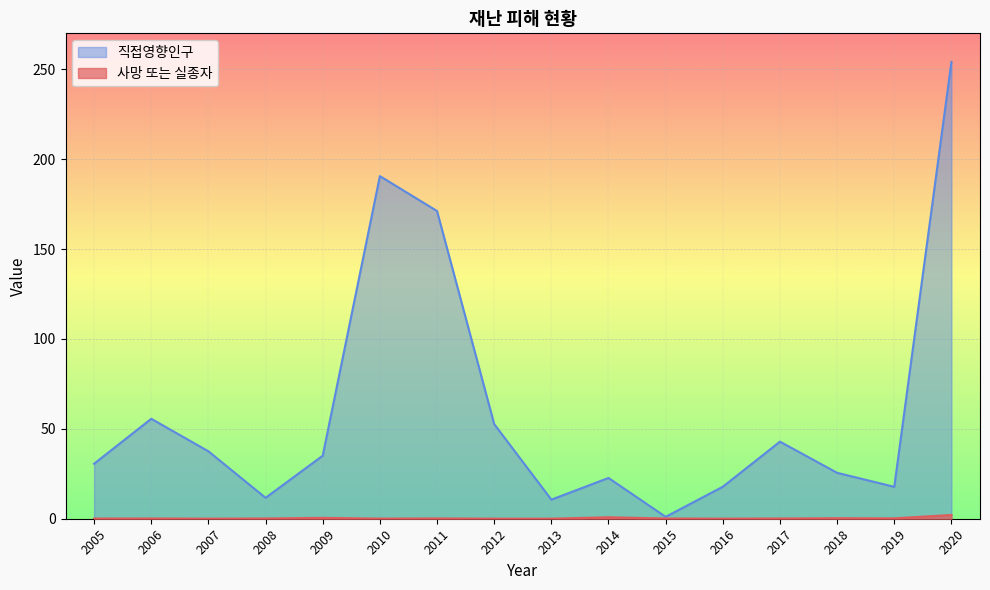

Rank the series by their maximum value, from highest to lowest.

직접영향인구, 사망 또는 실종자